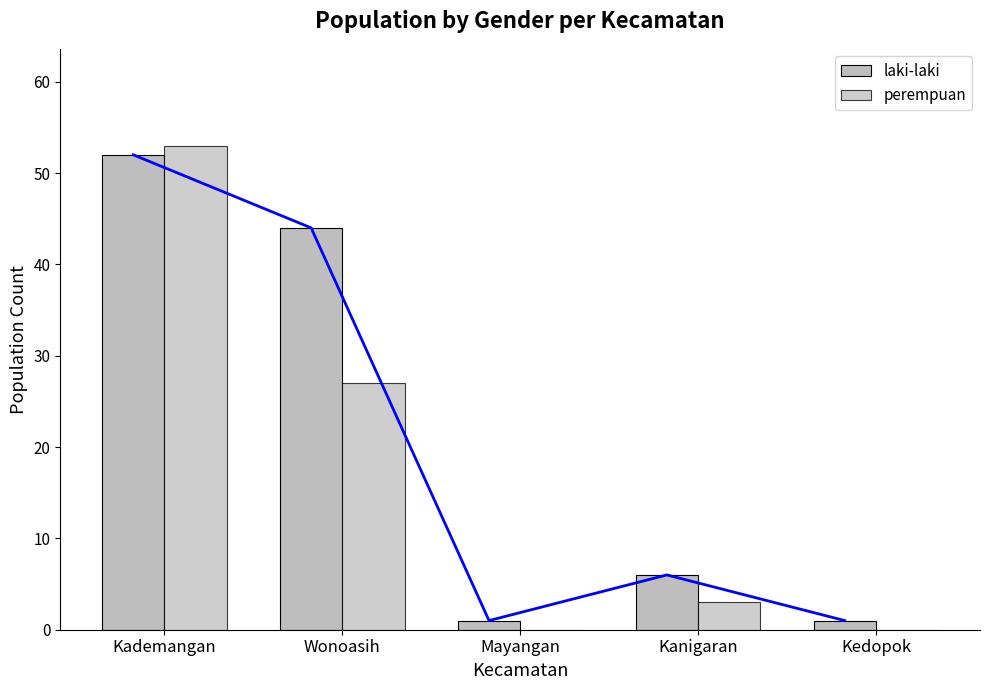

True or false: laki-laki has a value of 0 at Mayangan.

False